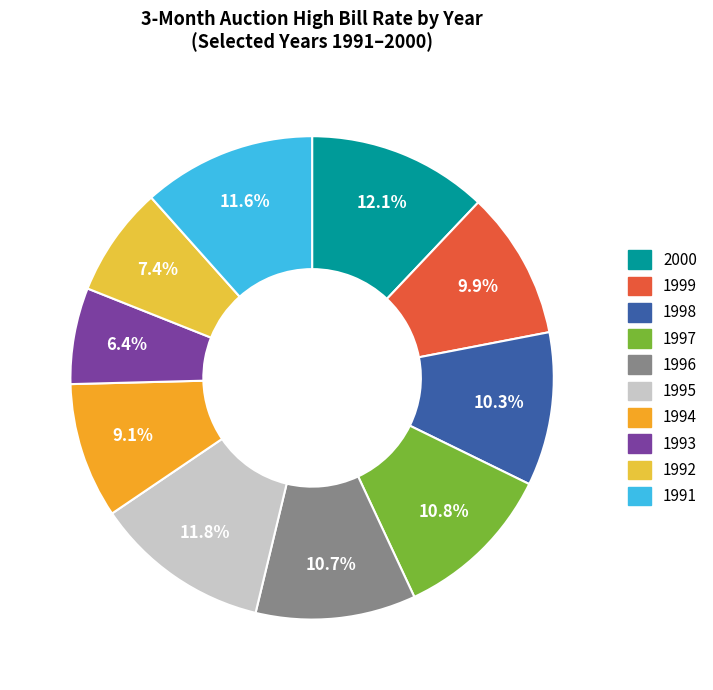

Count the number of slices in the pie.

10